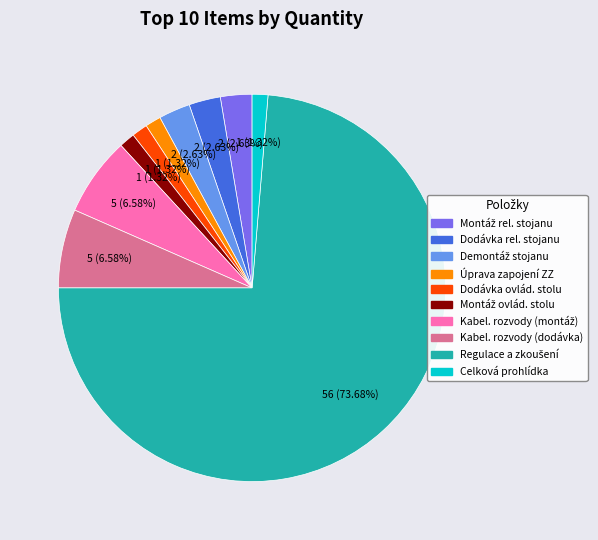

Does any single category account for the majority?

Yes